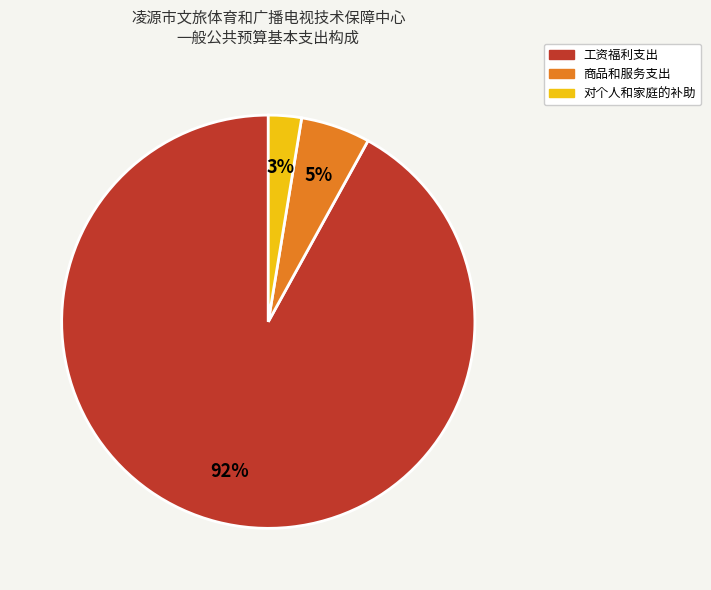

Is the sum of 对个人和家庭的补助 and 商品和服务支出 greater than half?

No